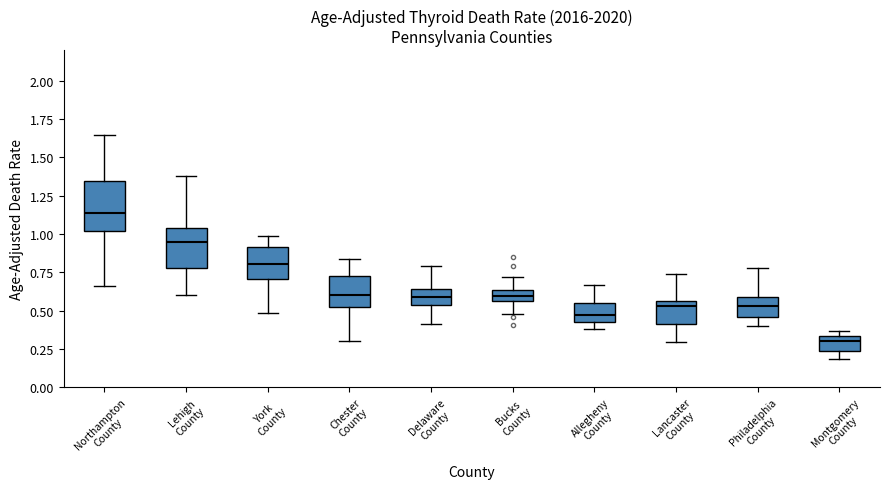

Comparing the boxes themselves (not the whiskers), which one is the tallest?

Northampton County